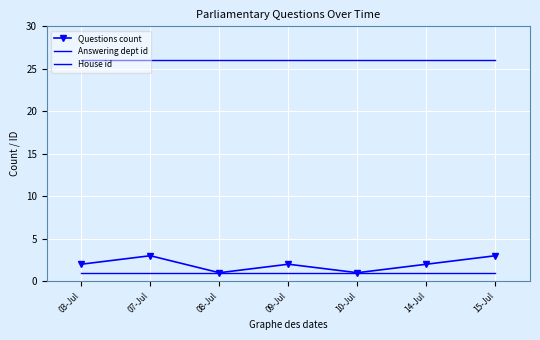

What is the approximate value of Questions count at 07-Jul?

3